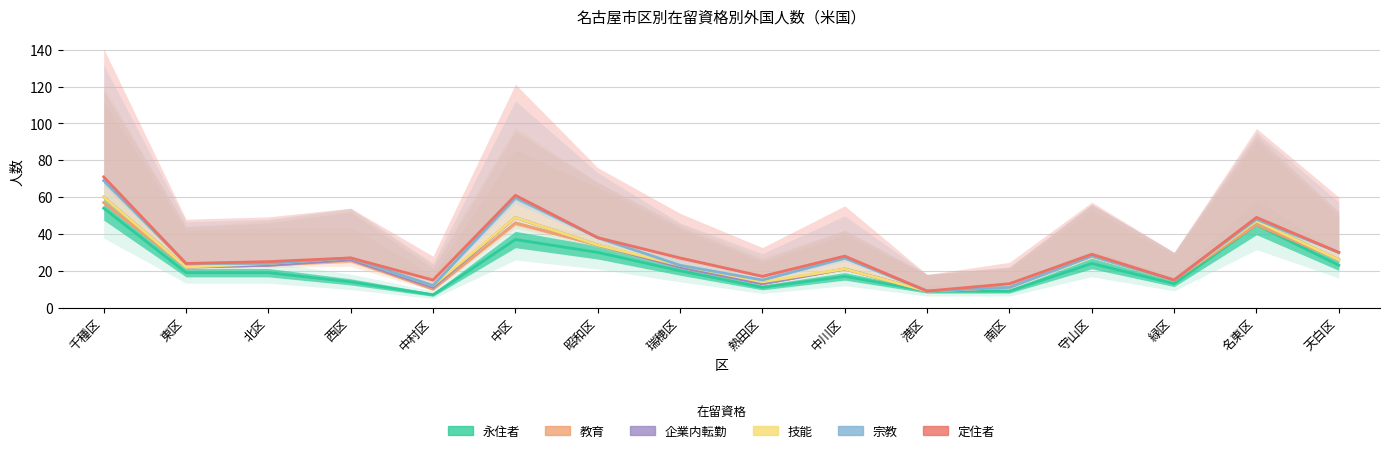

What is the value of the 企業内転勤 point at the 5th from the left?

11